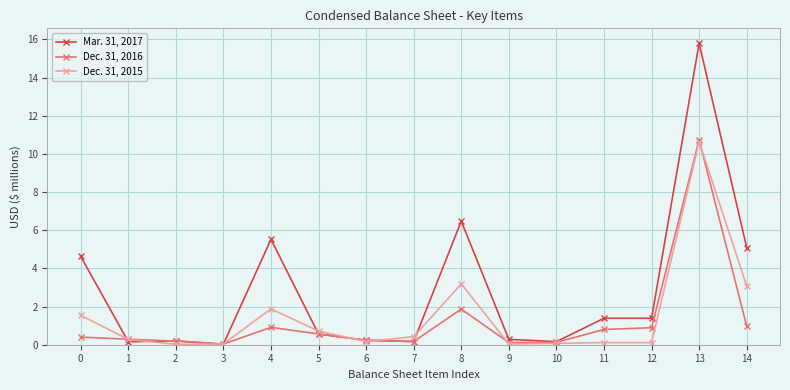

What is the total value across all series at 3?

0.1